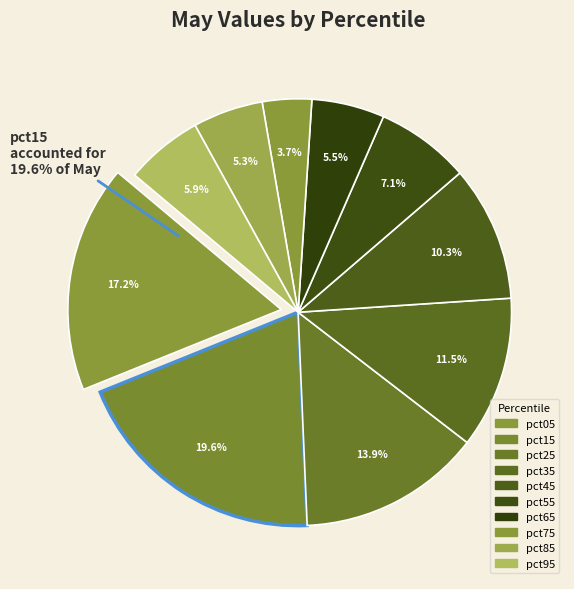

Count the number of slices in the pie.

10